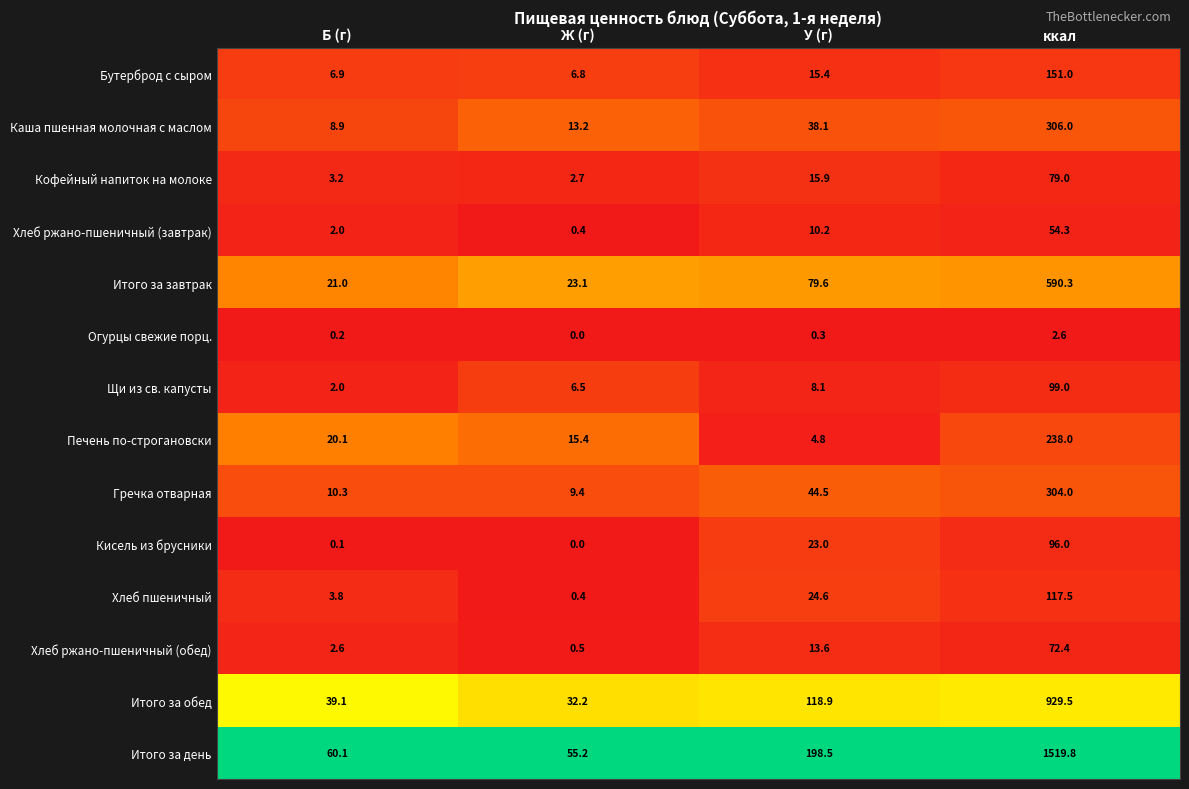

Which category has the highest value across all series?

ккал